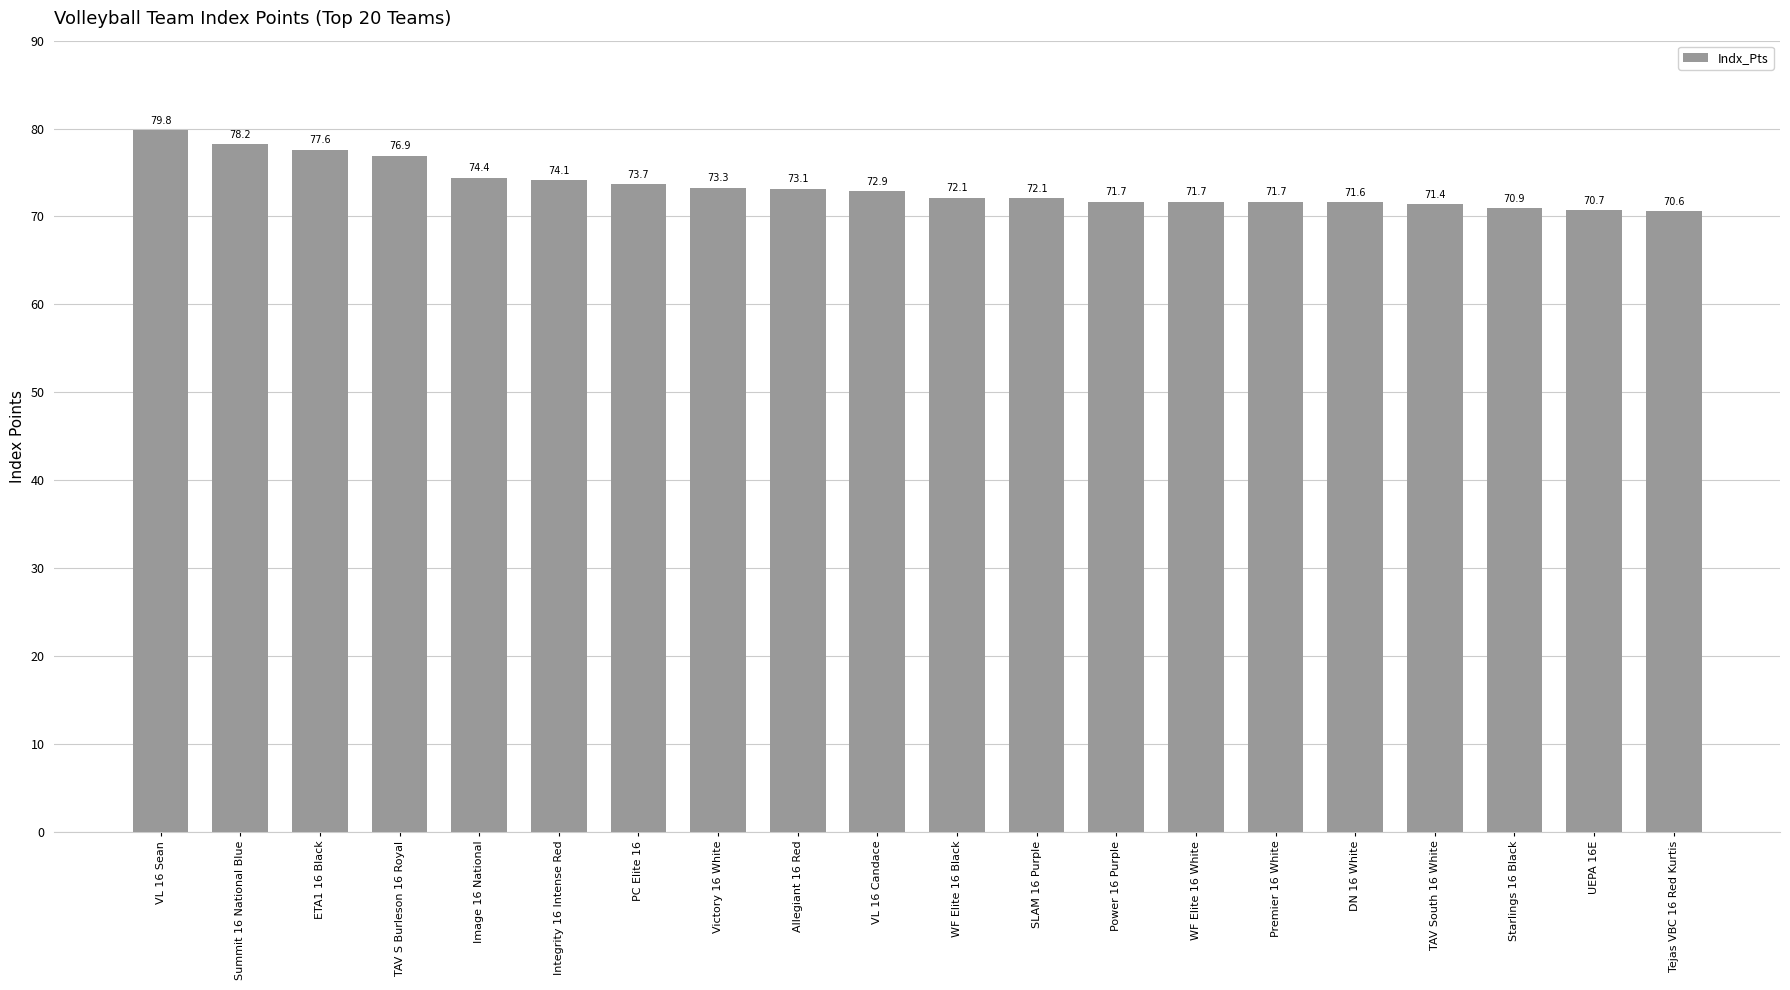

What is the value of the 2nd bar from the left?

78.2